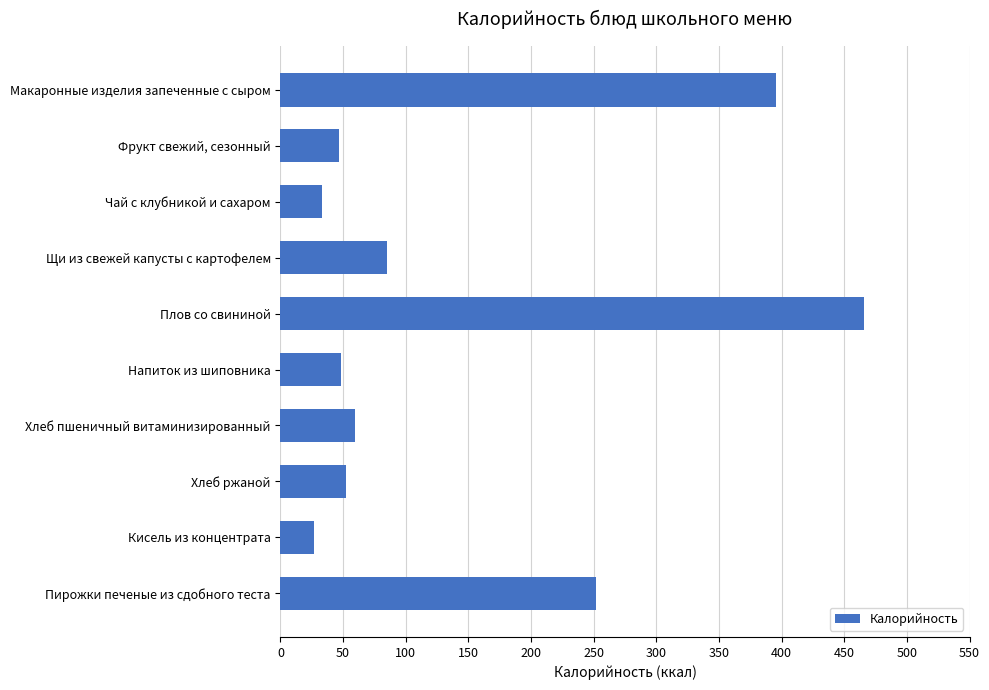

At which label is the value closest to 246?

Пирожки печеные из сдобного теста